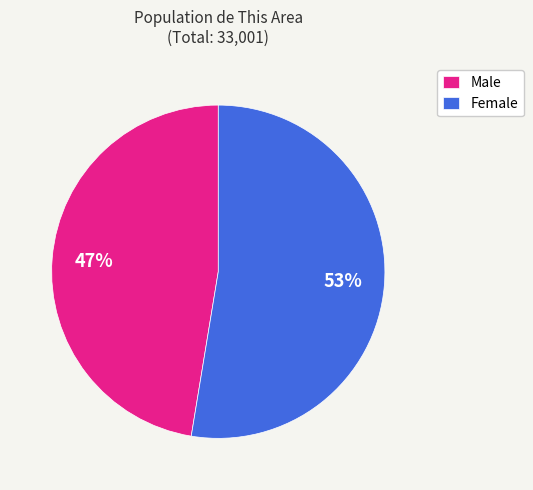

Approximately how many times larger is the value at Male compared to Female?

0.9